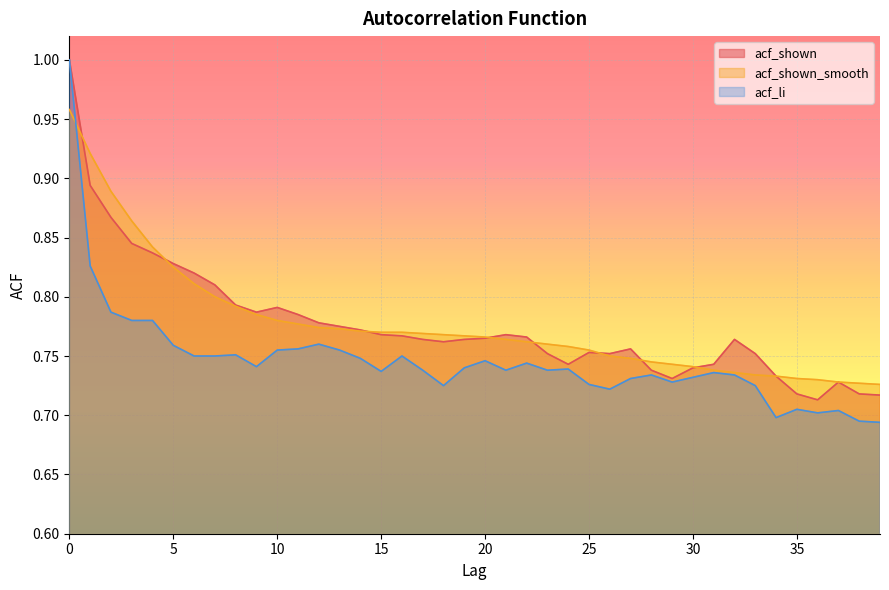

Is it true that acf_li equals 1.3 at 8?

False